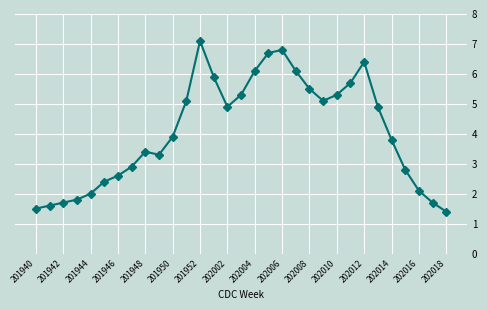

What is the average value?

4.1